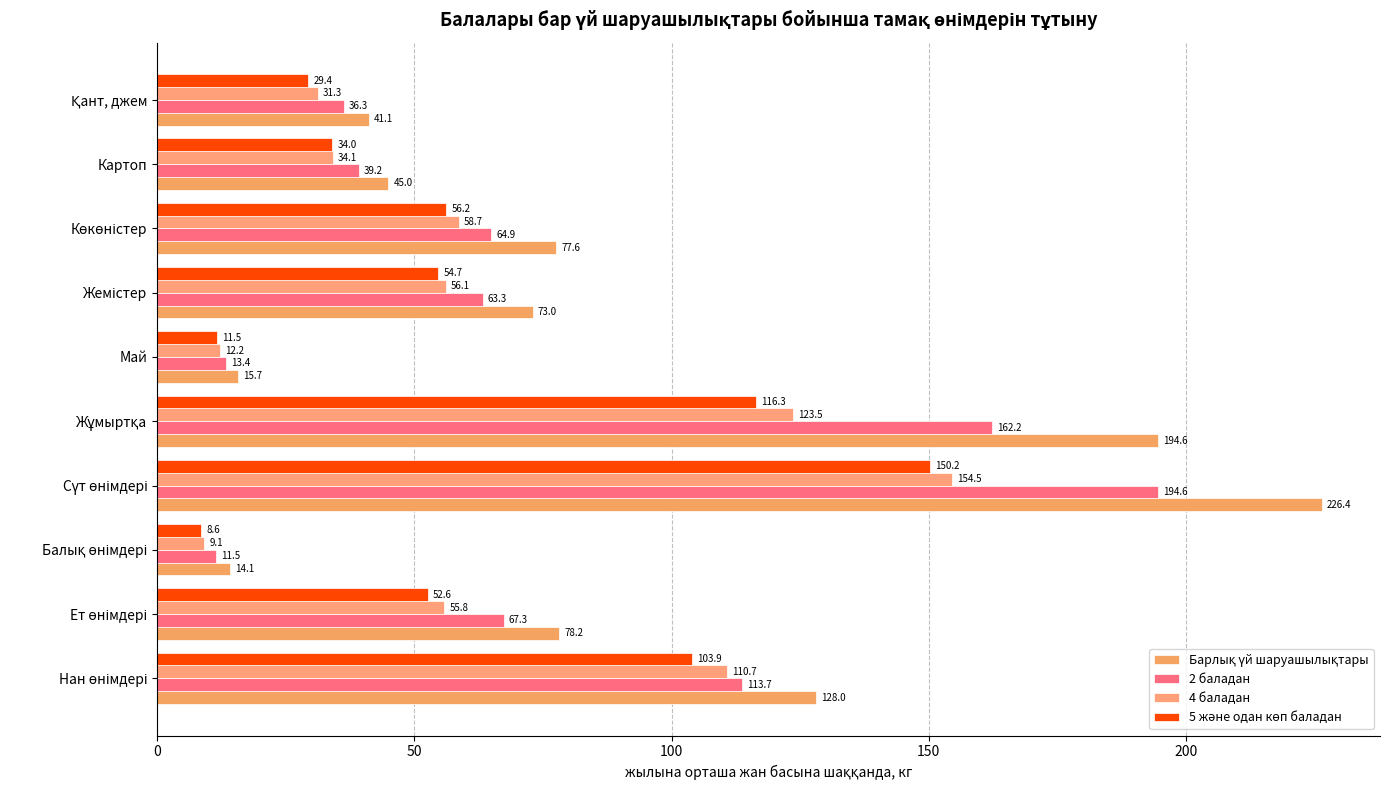

List the series in order of their peak value, highest first.

Барлық үй шаруашылықтары, 2 баладан, 4 баладан, 5 және одан көп баладан